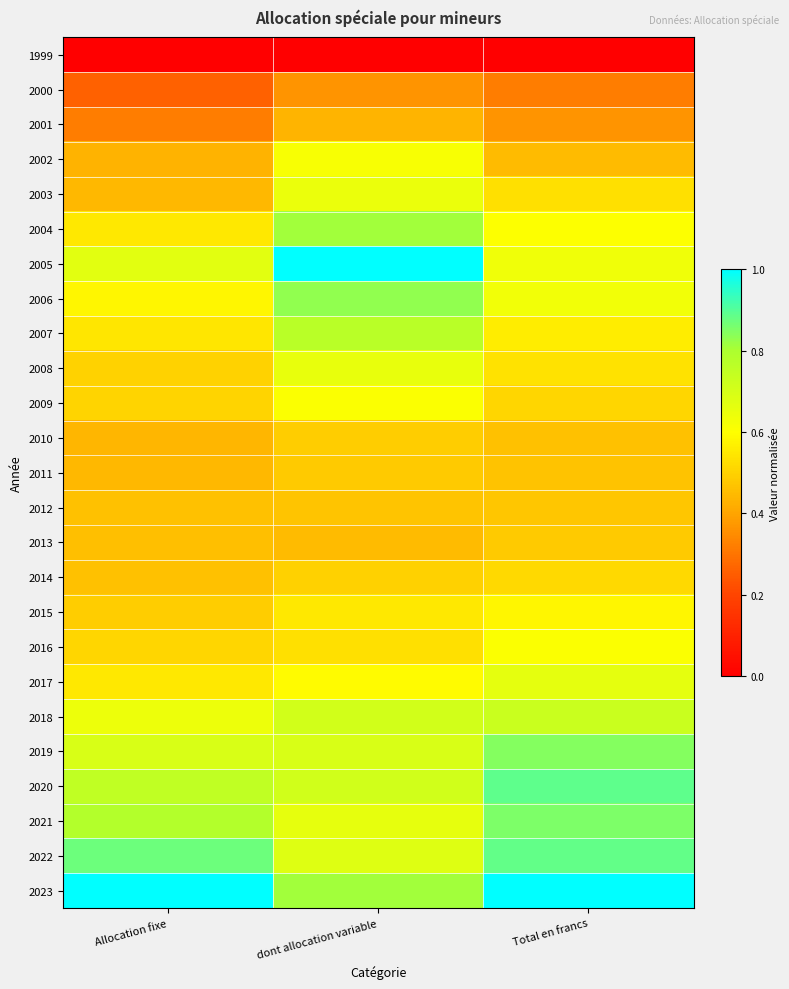

At how many categories does at least one series exceed 0?

3